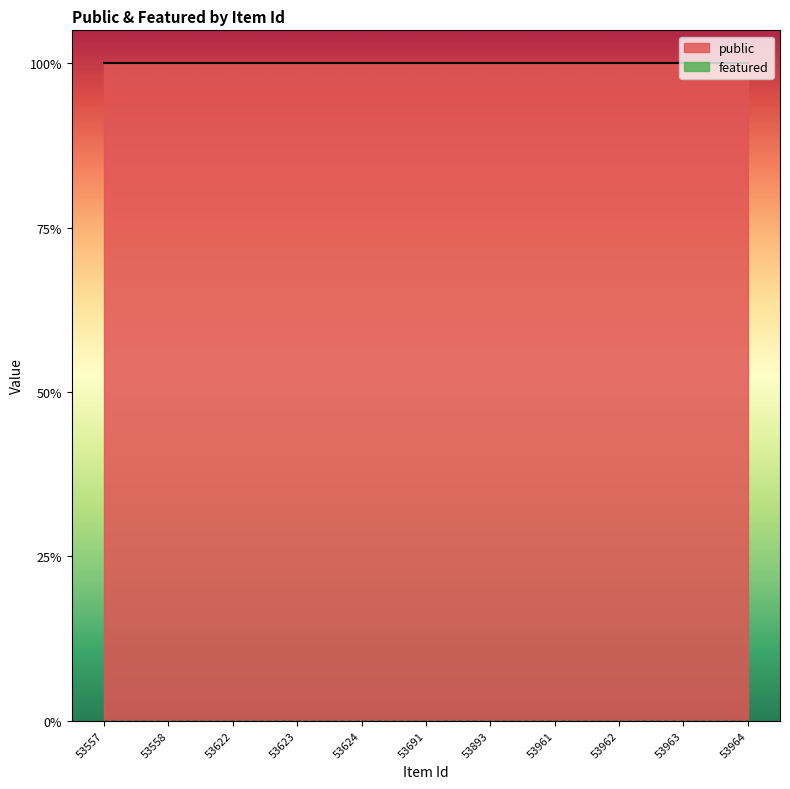

Reading left to right, list all the values displayed in this chart.

public: 53557=1	53558=1	53622=1	53623=1	53624=1	53691=1	53893=1	53961=1	53962=1	53963=1	53964=1
featured: 53557=0	53558=0	53622=0	53623=0	53624=0	53691=0	53893=0	53961=0	53962=0	53963=0	53964=0